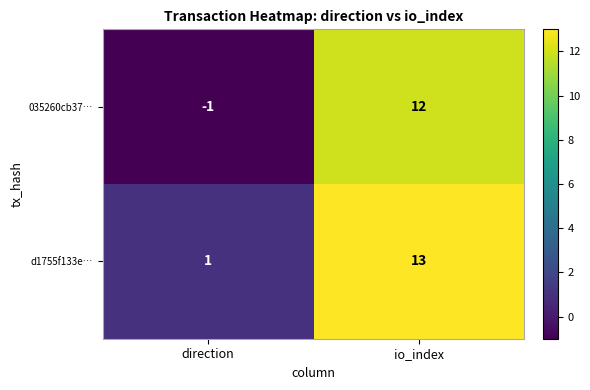

Reading left to right, list all the values displayed in this chart.

035260cb37…: direction=-1	io_index=12
d1755f133e…: direction=1	io_index=13